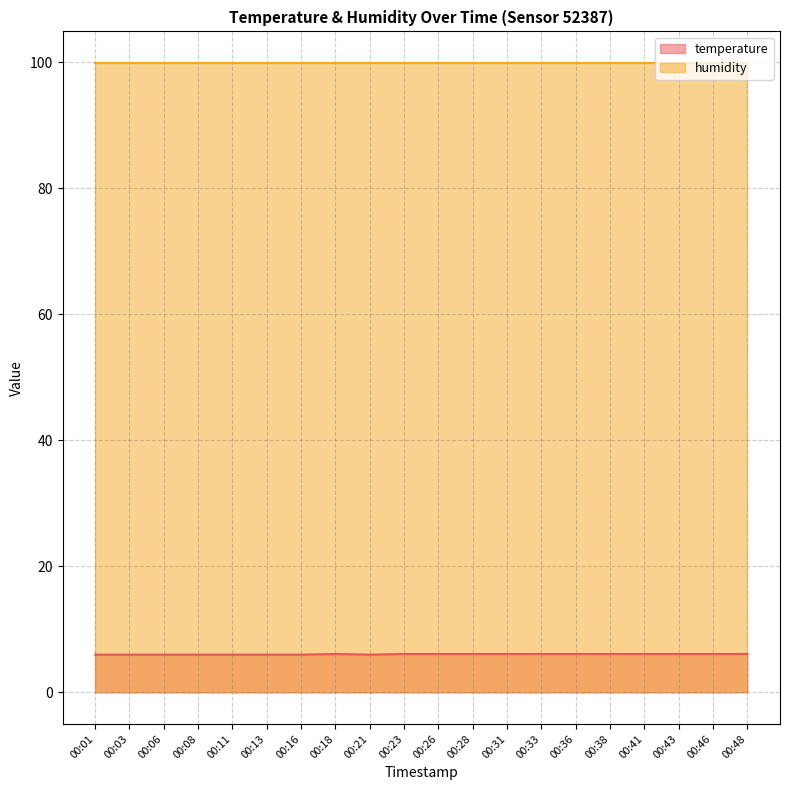

Rank the categories by value from highest to lowest.

00:18, 00:23, 00:26, 00:28, 00:31, 00:33, 00:36, 00:38, 00:41, 00:43, 00:46, 00:48, 00:01, 00:03, 00:06, 00:08, 00:11, 00:13, 00:16, 00:21